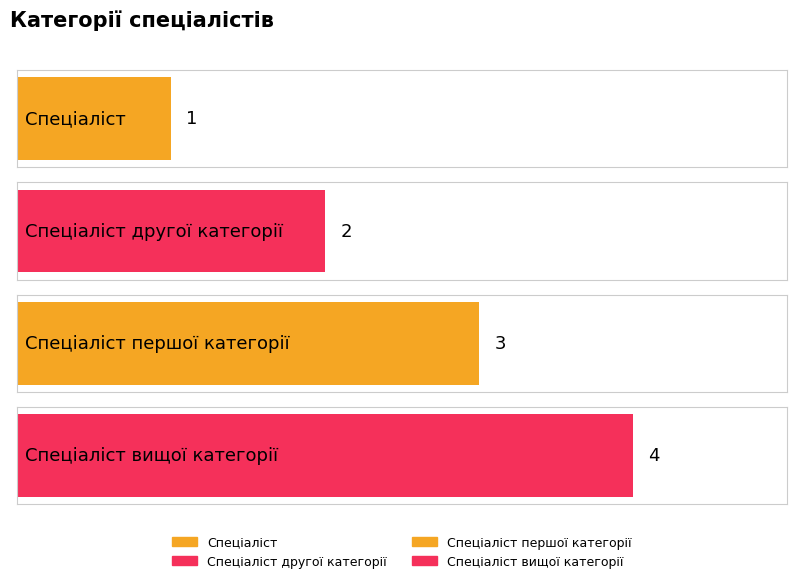

Reading left to right, list all the values displayed in this chart.

1	2	3	4